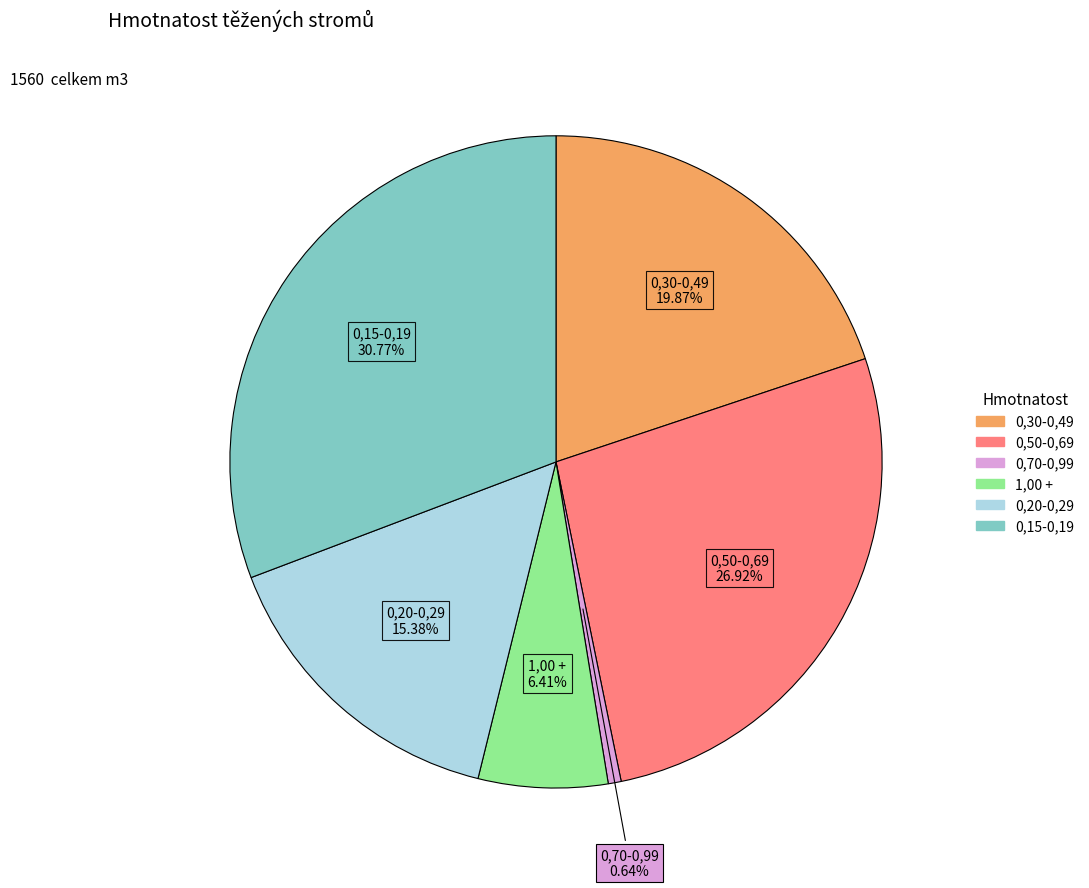

Which category has the smallest portion of the pie?

0,70-0,99